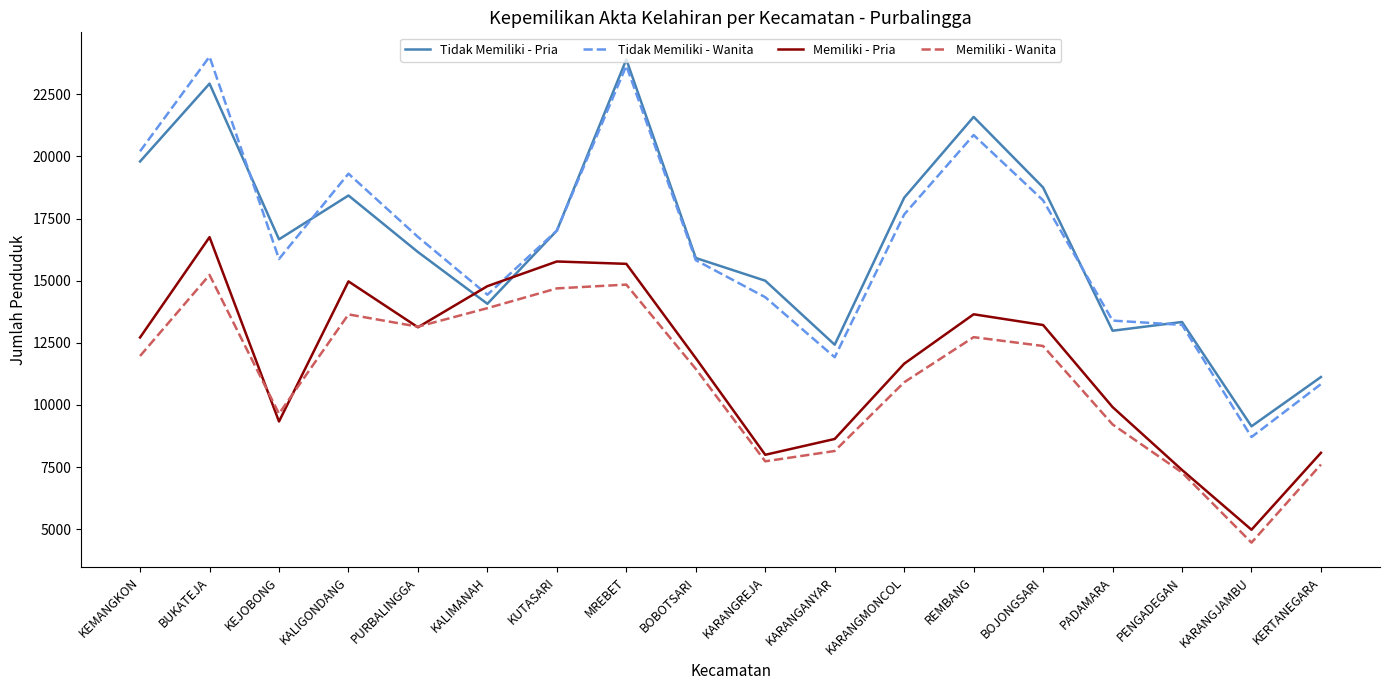

True or false: Tidak Memiliki - Wanita and Memiliki - Wanita cross at least once.

False